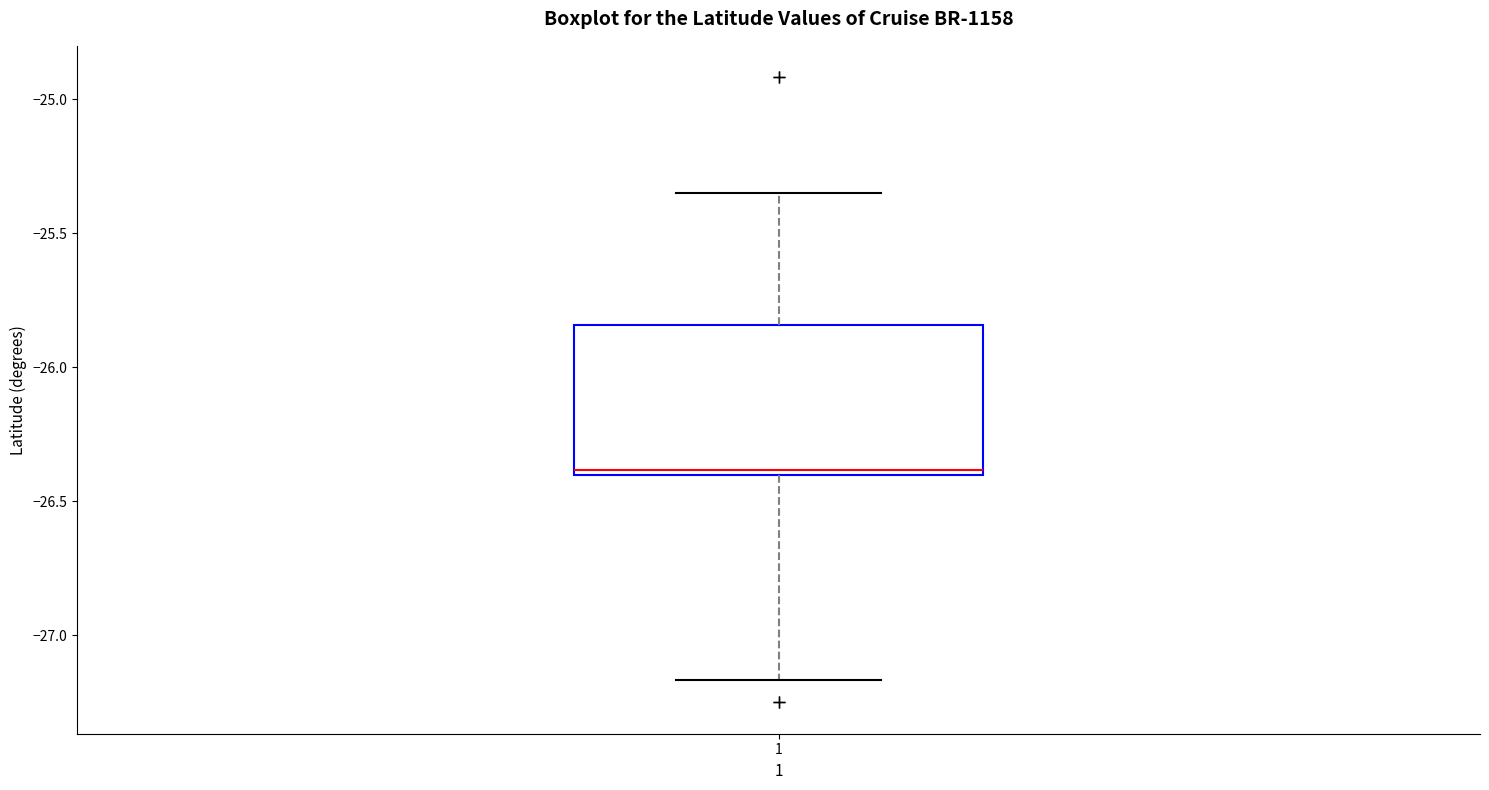

Where does the upper whisker of the box at x = 1 end on the y-axis? The values are not printed on the chart, so give them approximately, as read against the axis.

-25.35